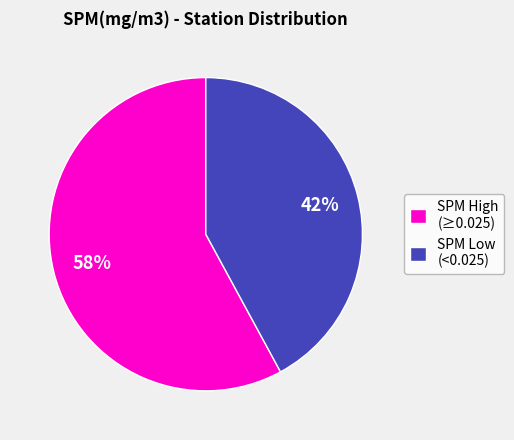

Count the number of slices in the pie.

2